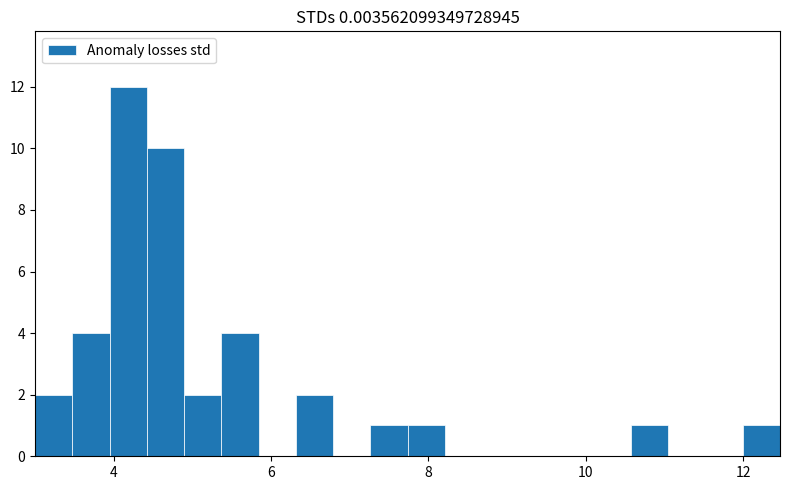

Around what value on the x-axis is the tallest bar? Give the approximate position of its centre, as read against the axis.

4.2